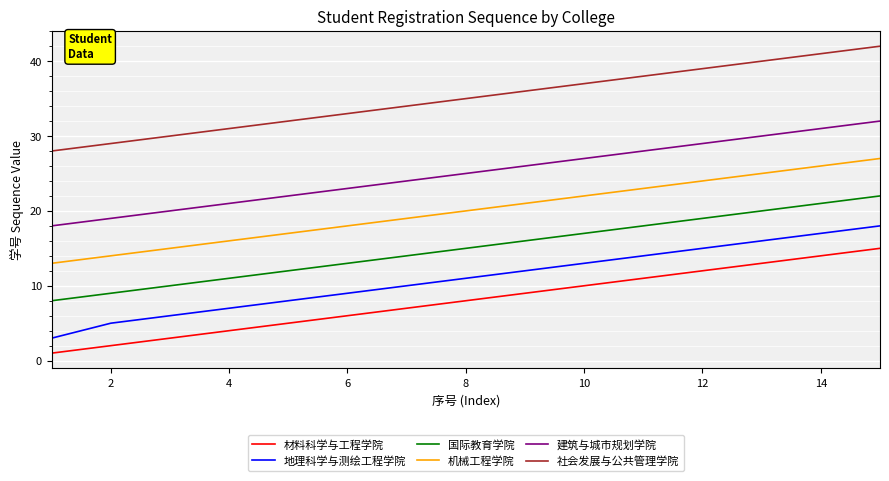

What is the lowest value of the 国际教育学院 series?

8